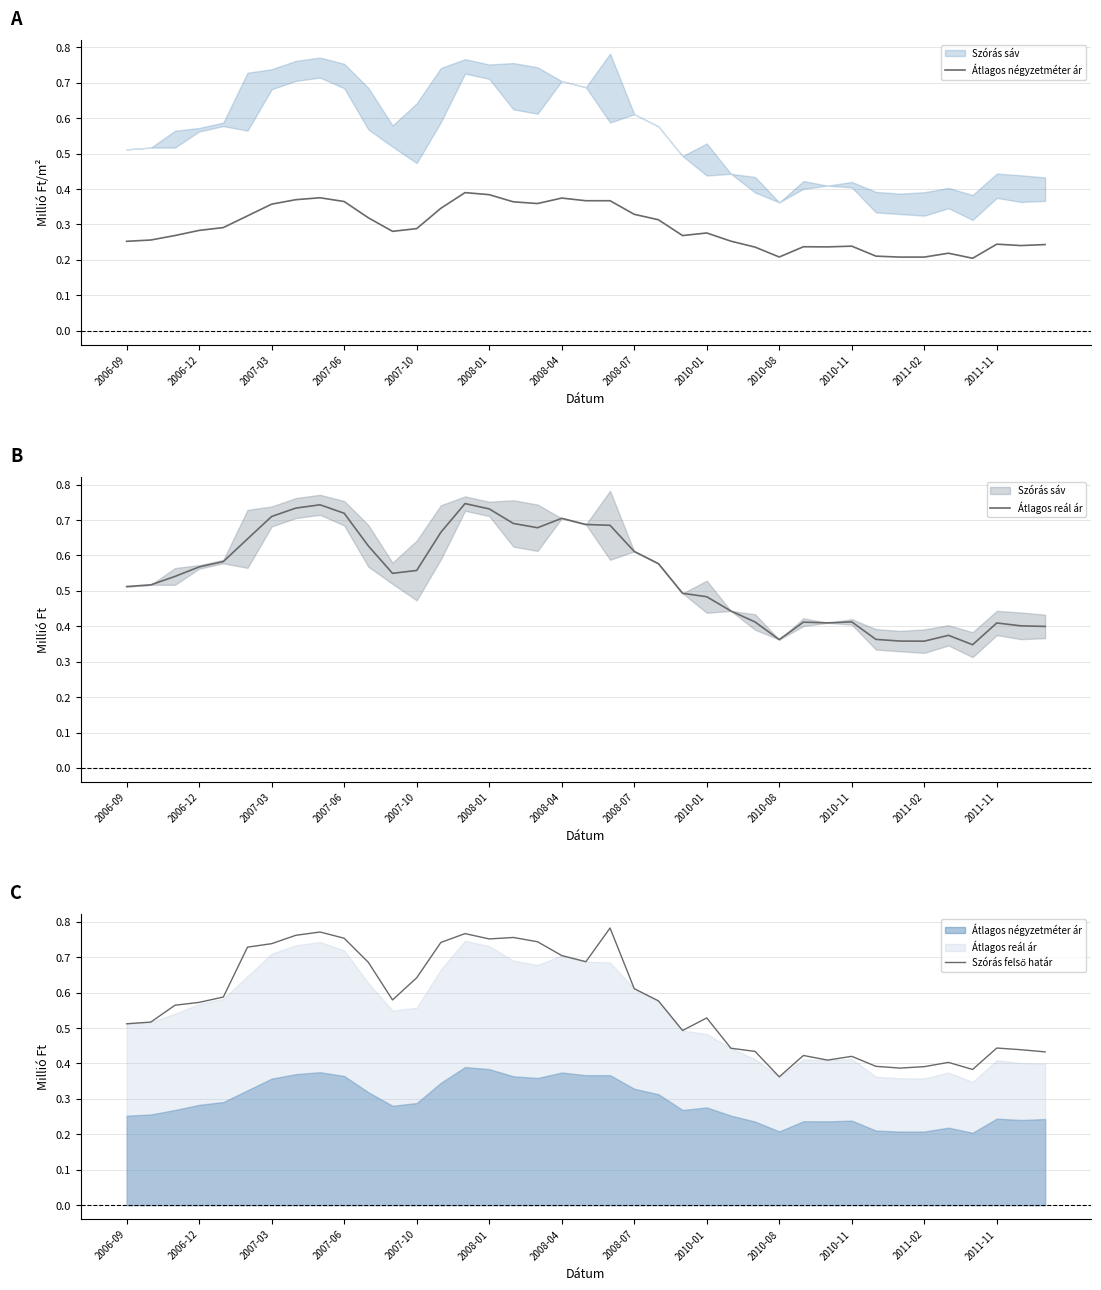

At 31, list the series in order from largest to smallest.

Szórás felső határ, Átlagos reál ár, Átlagos négyzetméter ár